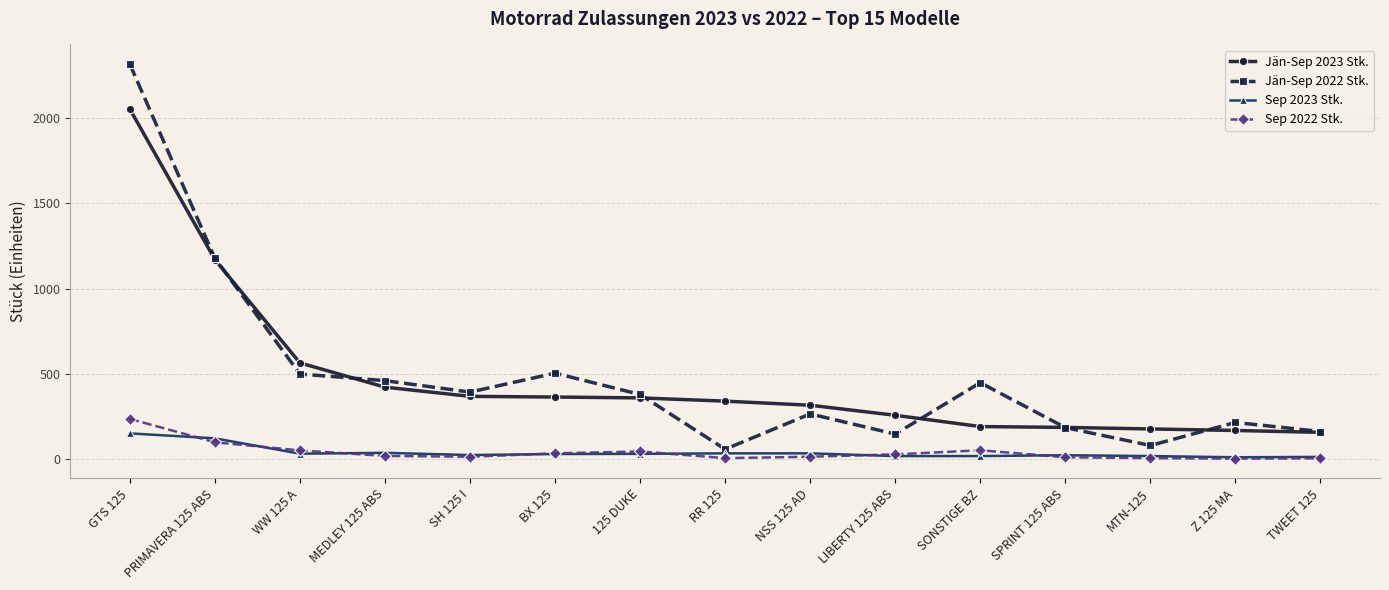

Which series has the widest spread of values?

Jän-Sep 2022 Stk.